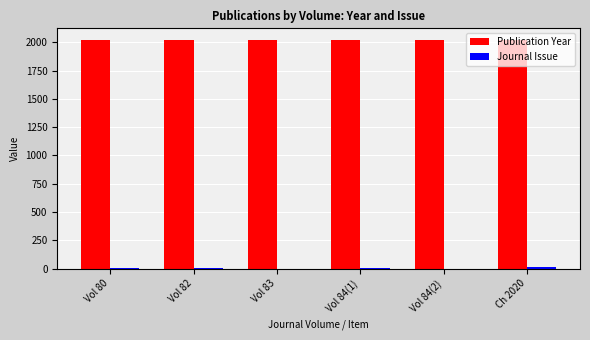

What is the maximum value shown in the chart?

2022